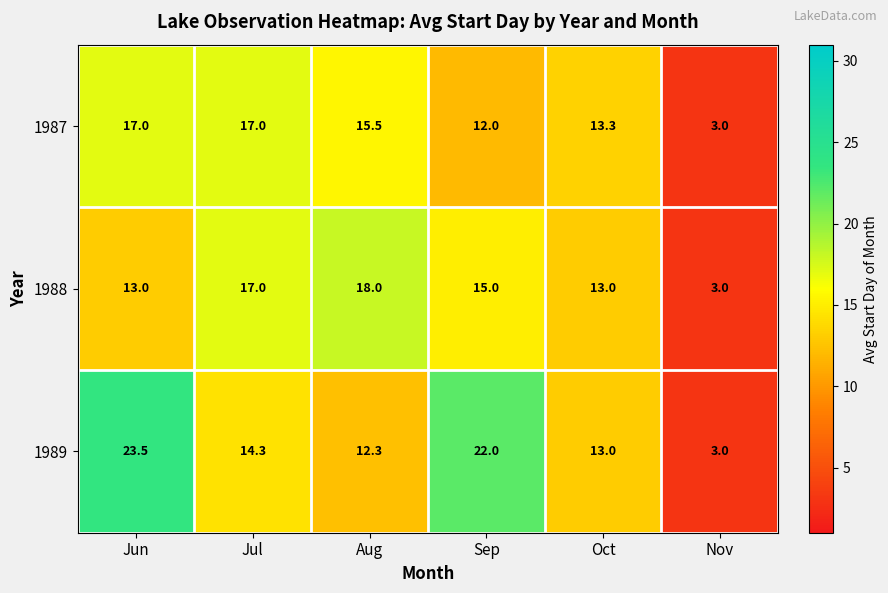

Reading right to left, list all the values displayed in this chart.

1987: Nov=3.0	Oct=13.3	Sep=12.0	Aug=15.5	Jul=17.0	Jun=17.0
1988: Nov=3.0	Oct=13.0	Sep=15.0	Aug=18.0	Jul=17.0	Jun=13.0
1989: Nov=3.0	Oct=13.0	Sep=22.0	Aug=12.3	Jul=14.3	Jun=23.5